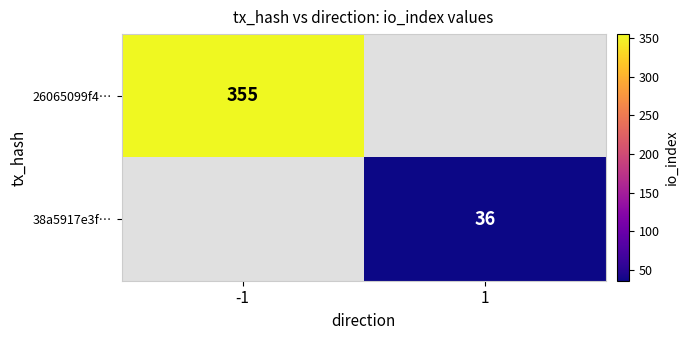

Is it true that 38a5917e3f… equals 36 at 1?

True